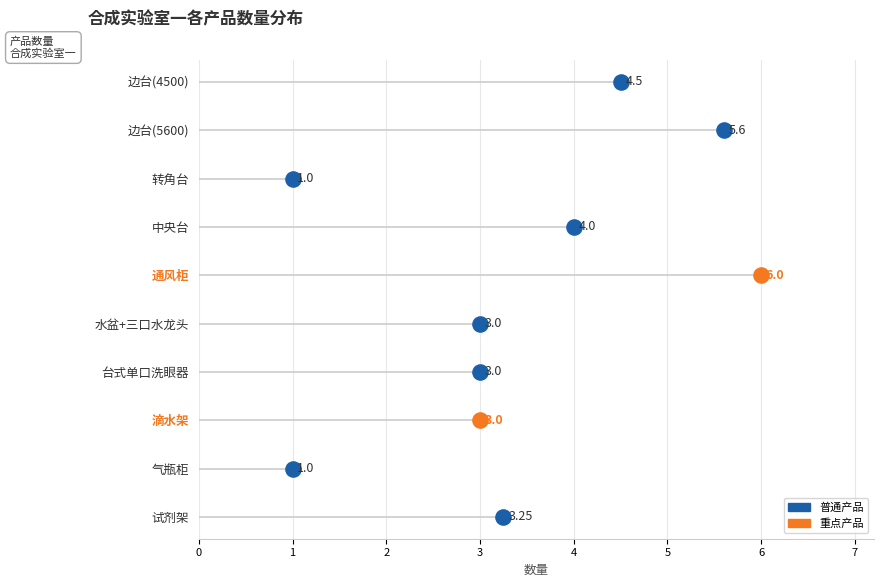

Which has a higher value, 通风柜 or 中央台?

通风柜